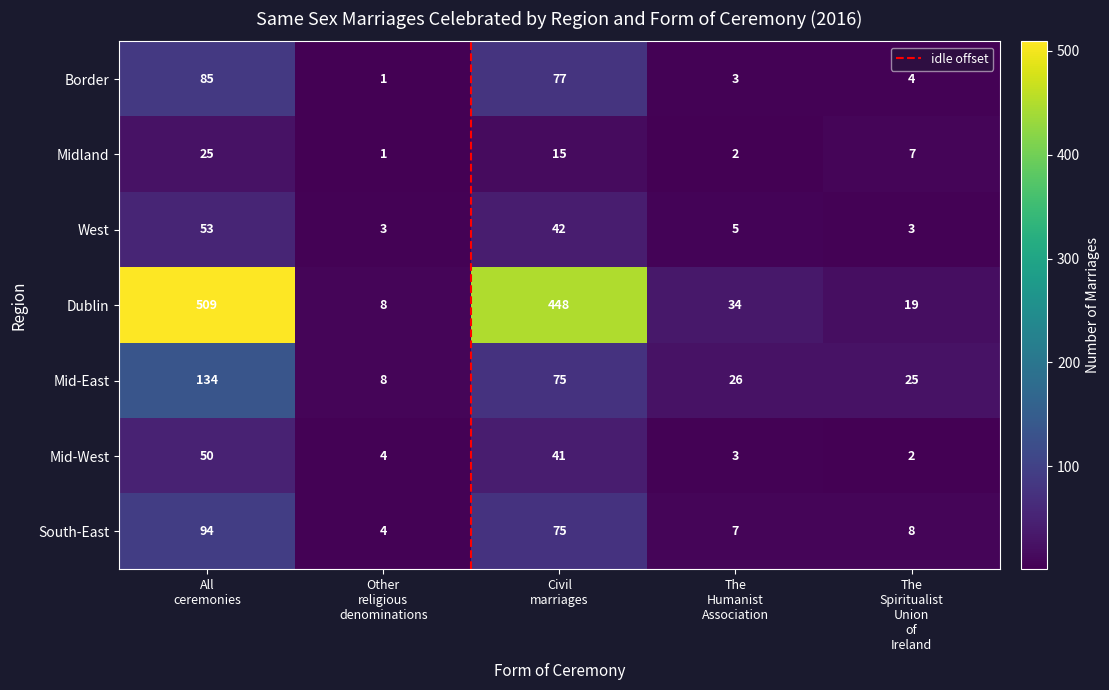

Rank the series by their maximum value, from lowest to highest.

Midland, Mid-West, West, Border, South-East, Mid-East, Dublin